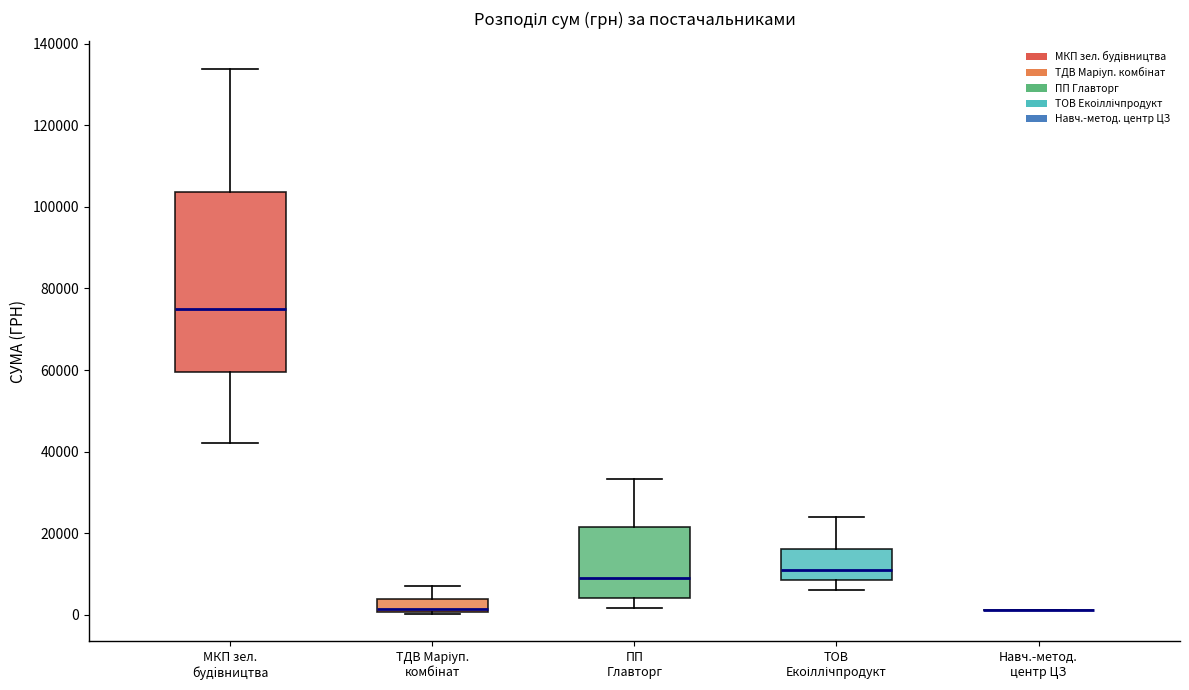

Reading left to right, transcribe this box plot: for each box, give where its median line is, the range the box spans, and where its two whiskers end, as read against the y-axis. The values are not printed on the chart, so give them approximately, as read against the axis.

МКП зел. будiвництва: median 76000, box 60000 to 104000, whiskers 42000 to 134000
ТДВ Маріуп. комбінат: median 2000, box 0 to 4000, whiskers 0 to 8000
ПП Главторг: median 10000, box 4000 to 22000, whiskers 2000 to 34000
ТОВ Екоіллічпродукт: median 12000, box 8000 to 16000, whiskers 6000 to 24000
Навч.-метод. центр ЦЗ: box collapsed to a line at 2000, whiskers 2000 to 2000